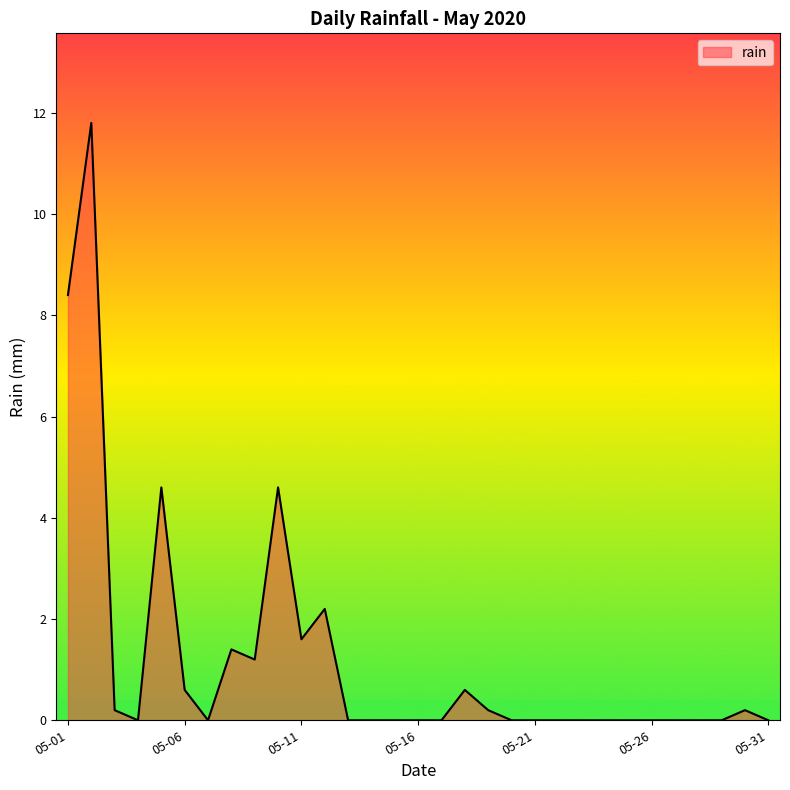

What is the difference between the maximum and minimum values?

11.8